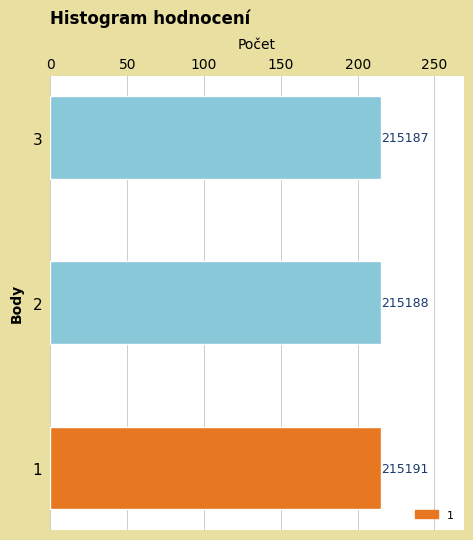

Are the bars horizontal?

Yes